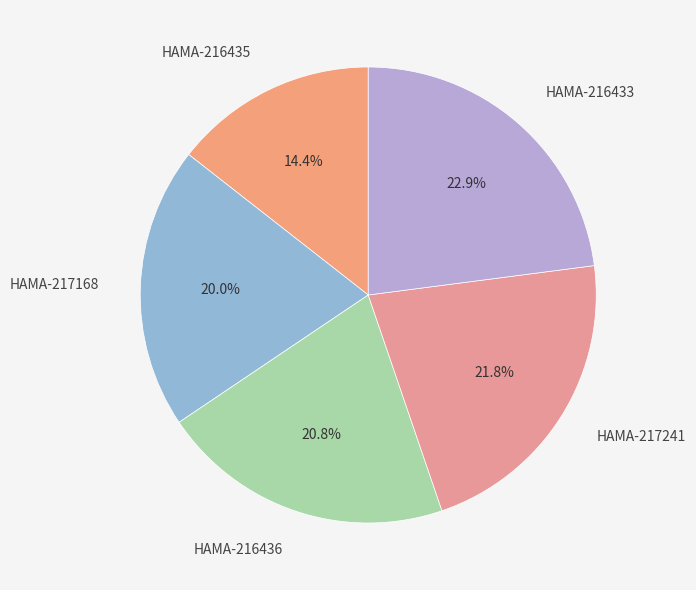

Does HAMA-216433 account for over 50% of the chart?

No